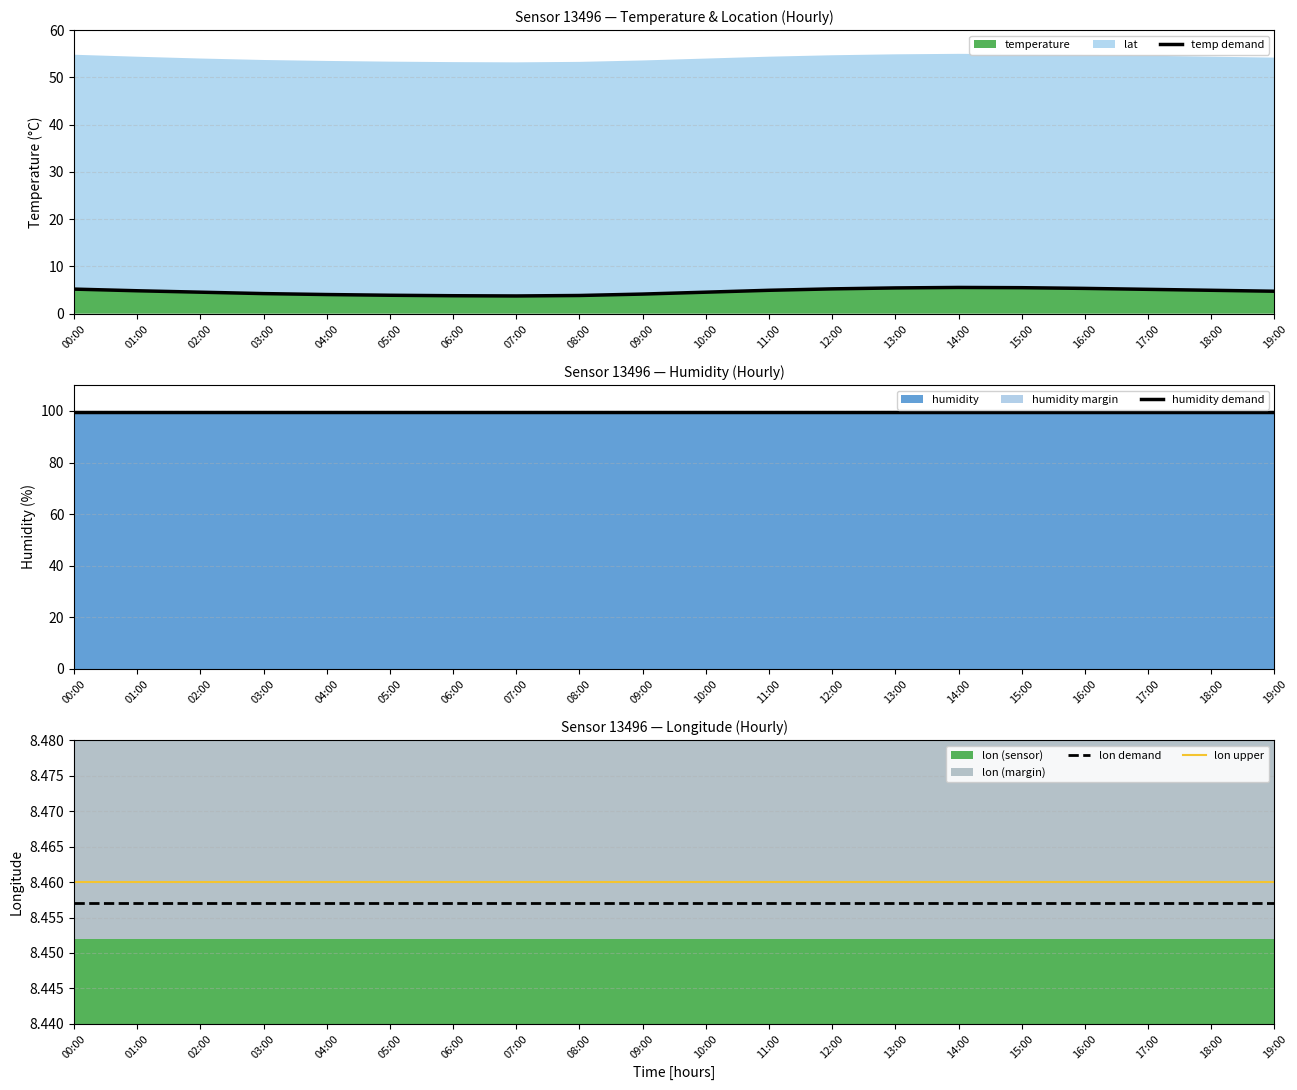

At which label is temp demand closest to 4?

04:00